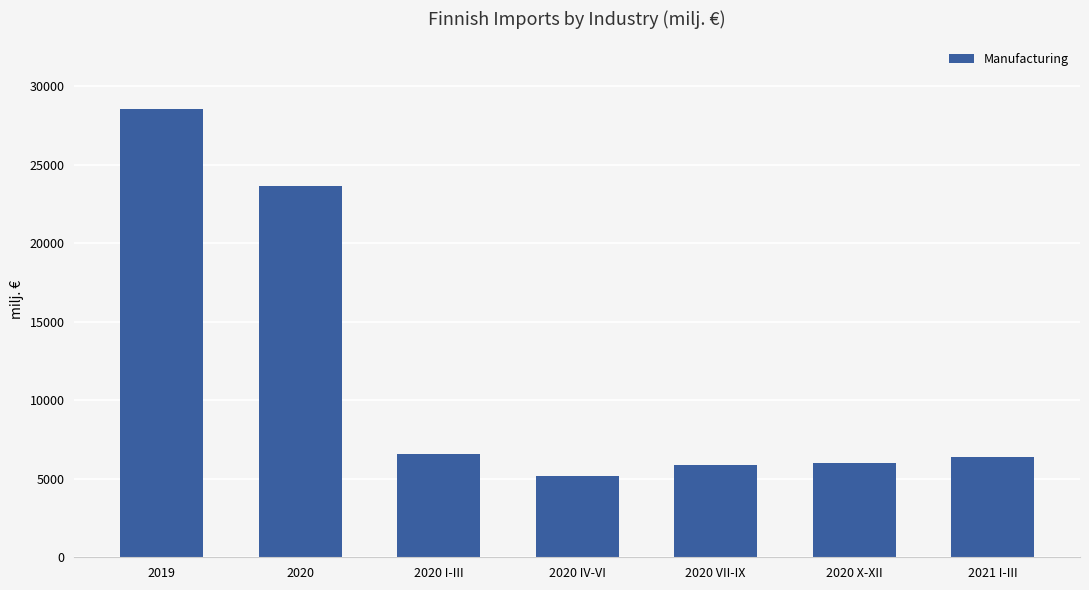

Is it true that the value at 2020 is 32698.8?

False